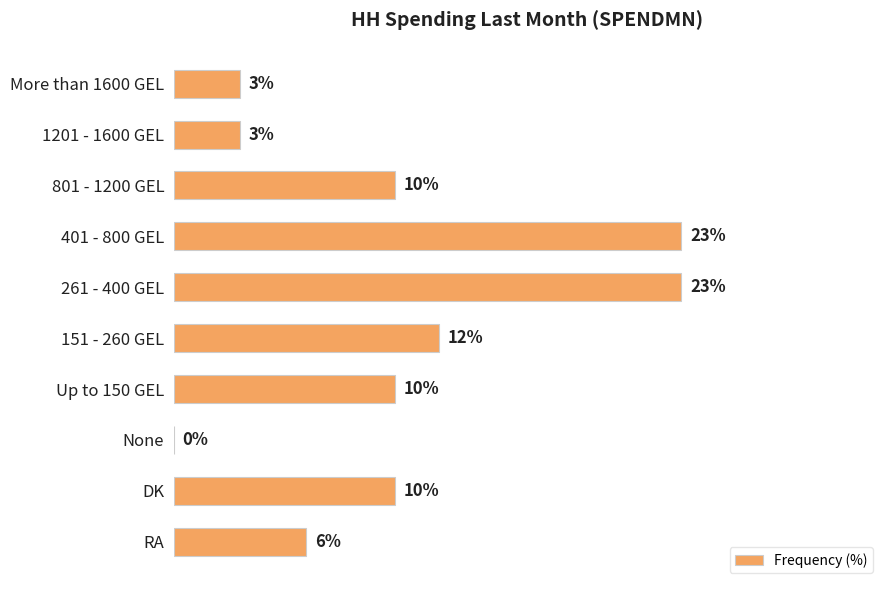

Which has a higher value, 401 - 800 GEL or 801 - 1200 GEL?

401 - 800 GEL